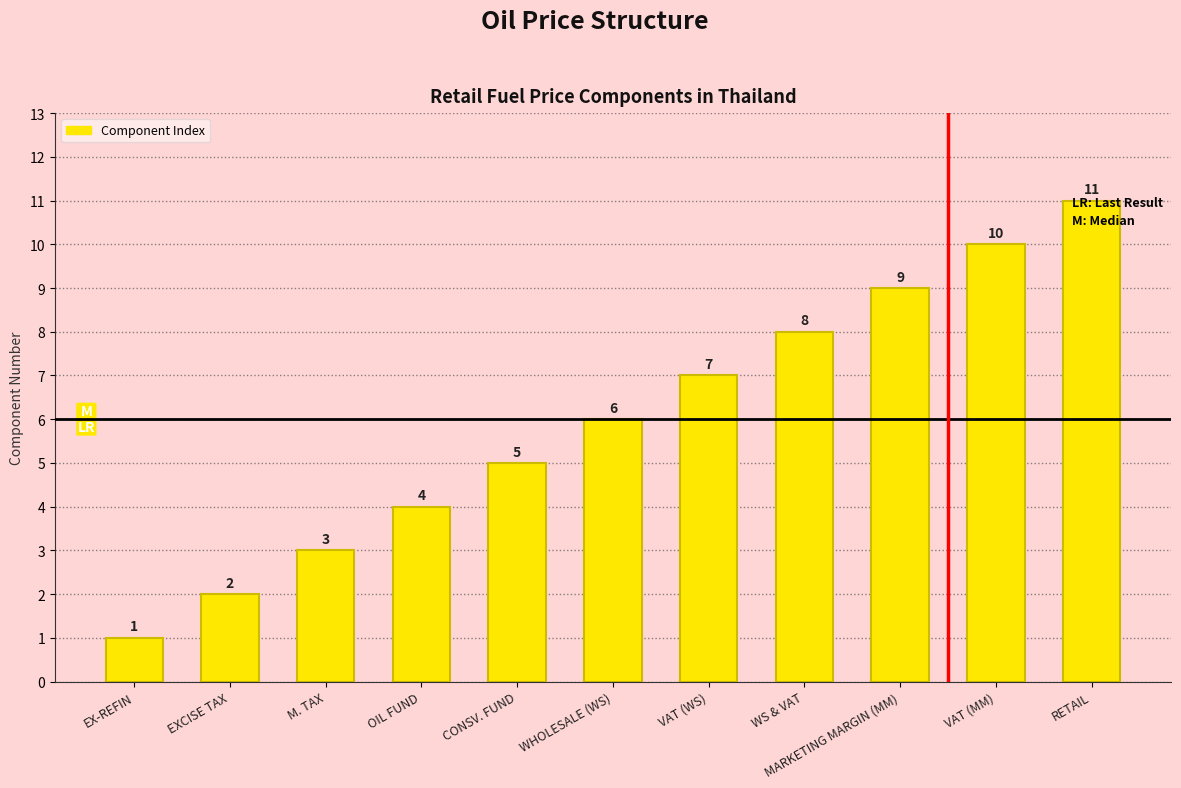

Rank the categories by value from highest to lowest.

RETAIL, VAT (MM), MARKETING MARGIN (MM), WS & VAT, VAT (WS), WHOLESALE (WS), CONSV. FUND, OIL FUND, M. TAX, EXCISE TAX, EX-REFIN